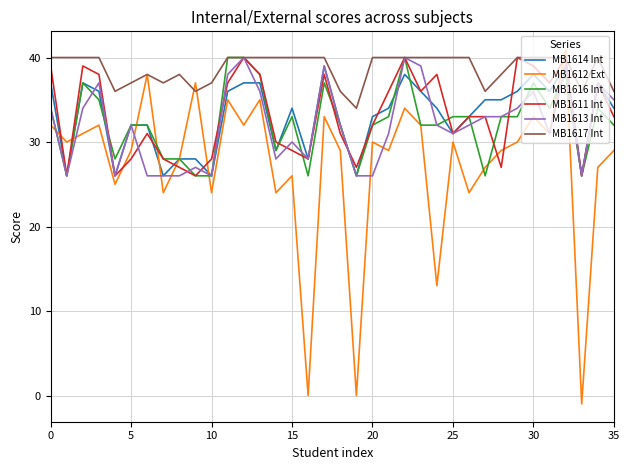

Which series has the largest range (max minus min)?

MB1612 Ext